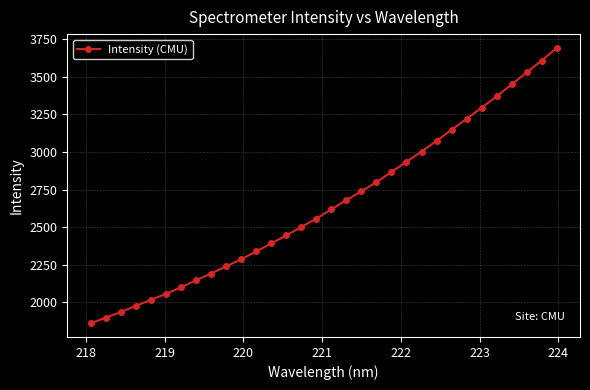

What is the value of the 32nd point from the left?

3692.4